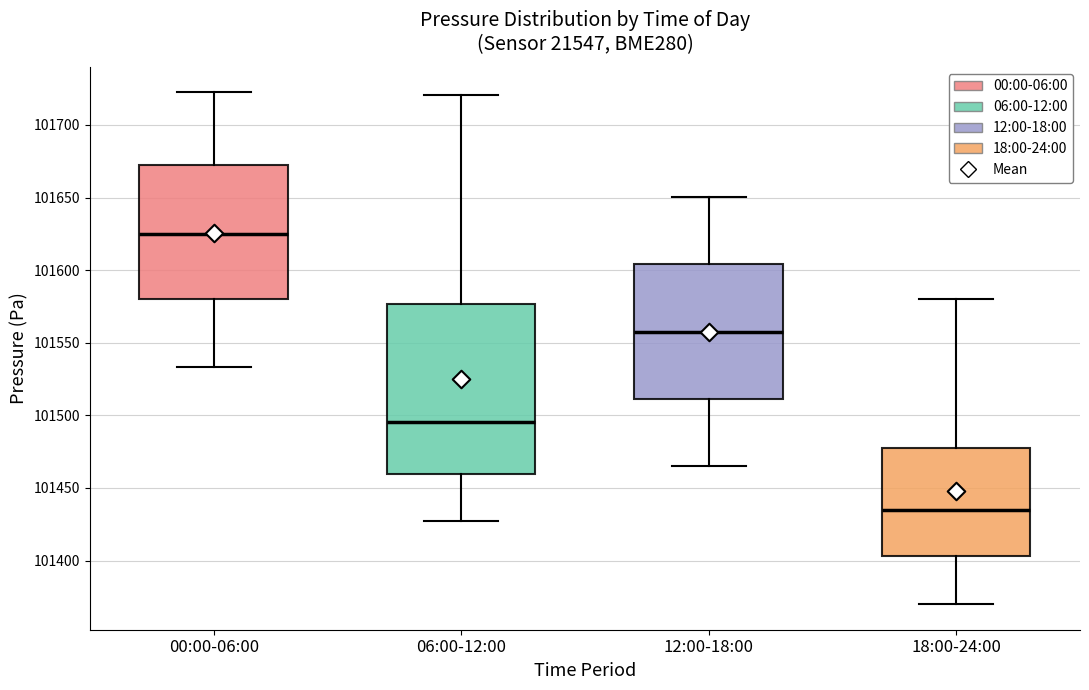

Which box is the tallest, from its lower edge to its upper edge?

06:00-12:00